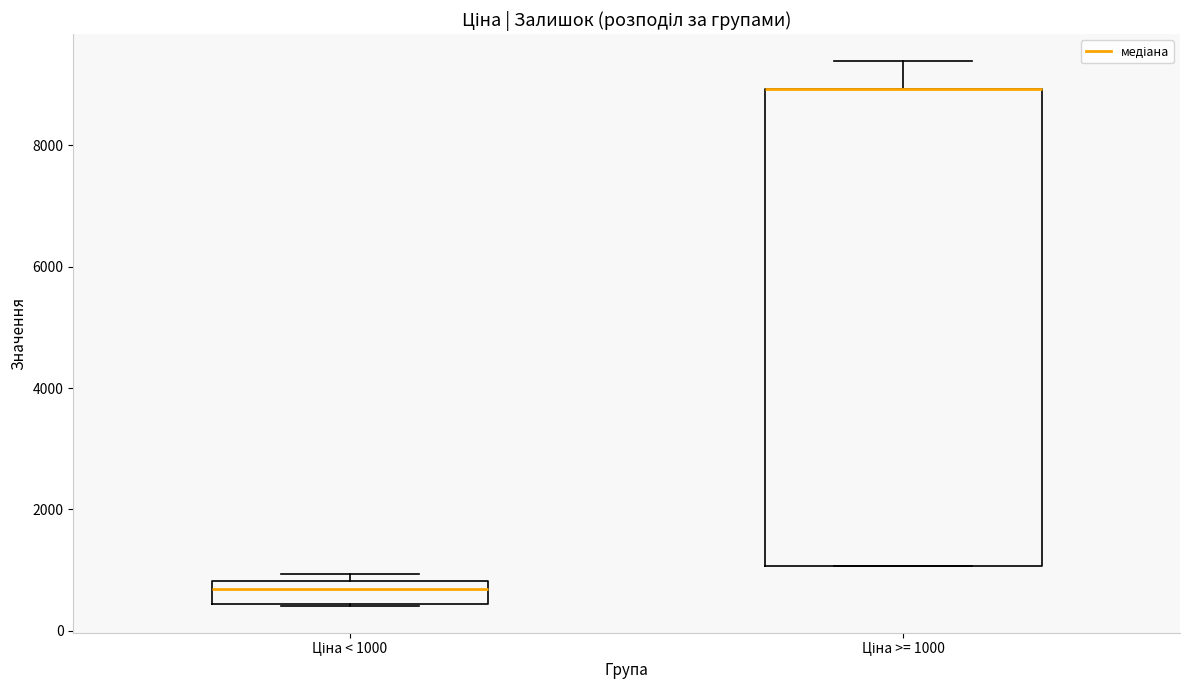

Comparing the boxes themselves (not the whiskers), which one is the tallest?

Ціна >= 1000